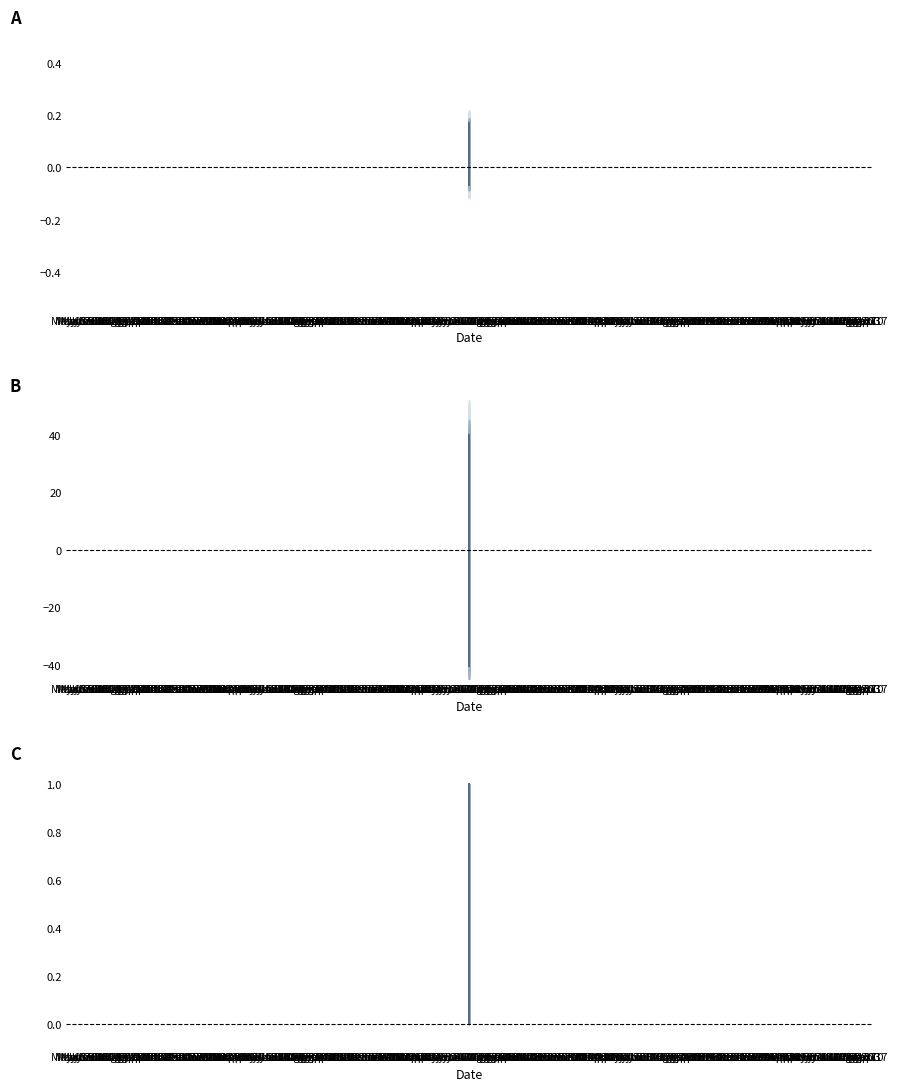

True or false: Identifier (normalized 0-1) and Identifier (diff) intersect in this chart.

True